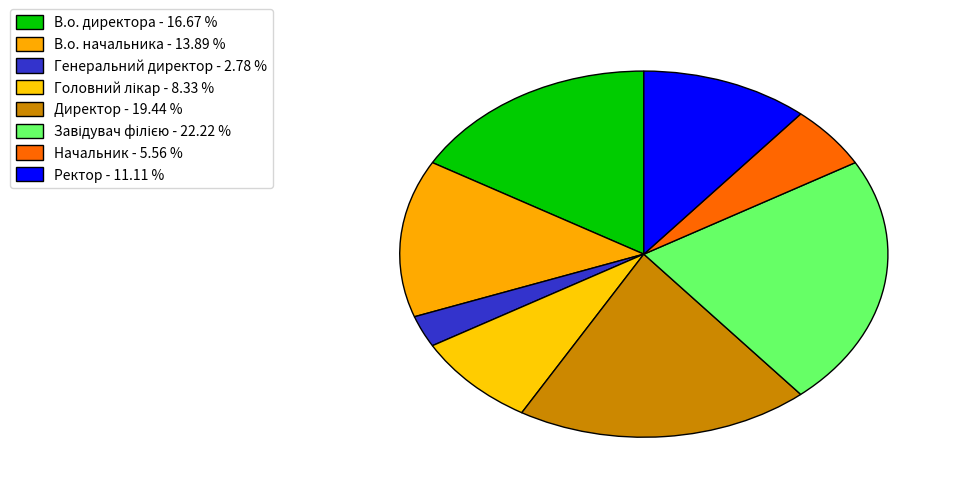

How many slices are in this pie chart?

8